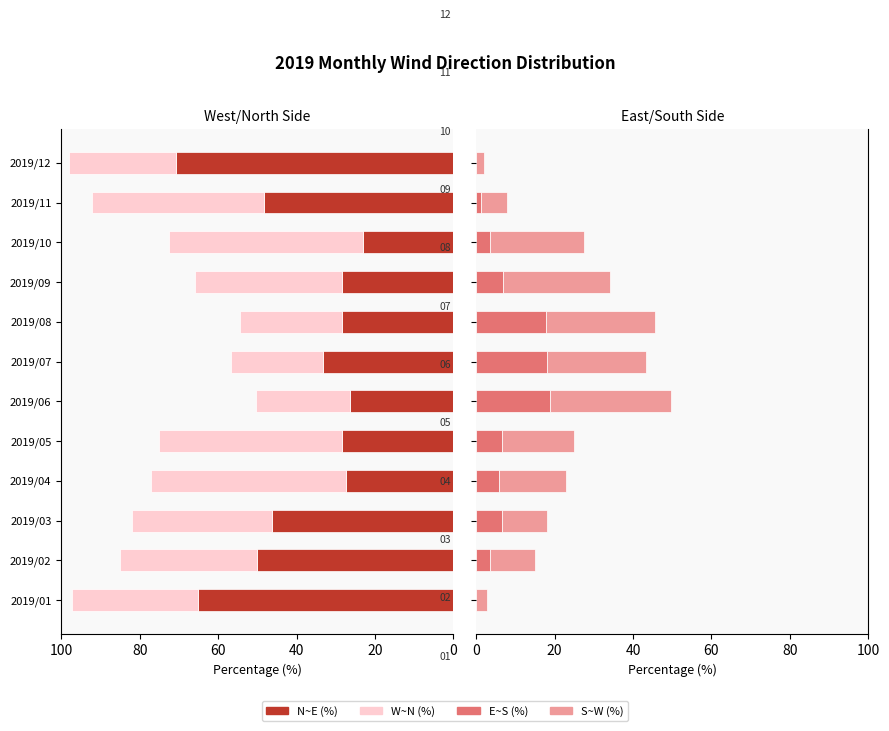

Is the value of S~W (%) at 2019/11 greater than the value of N~E (%) at 2019/08?

No